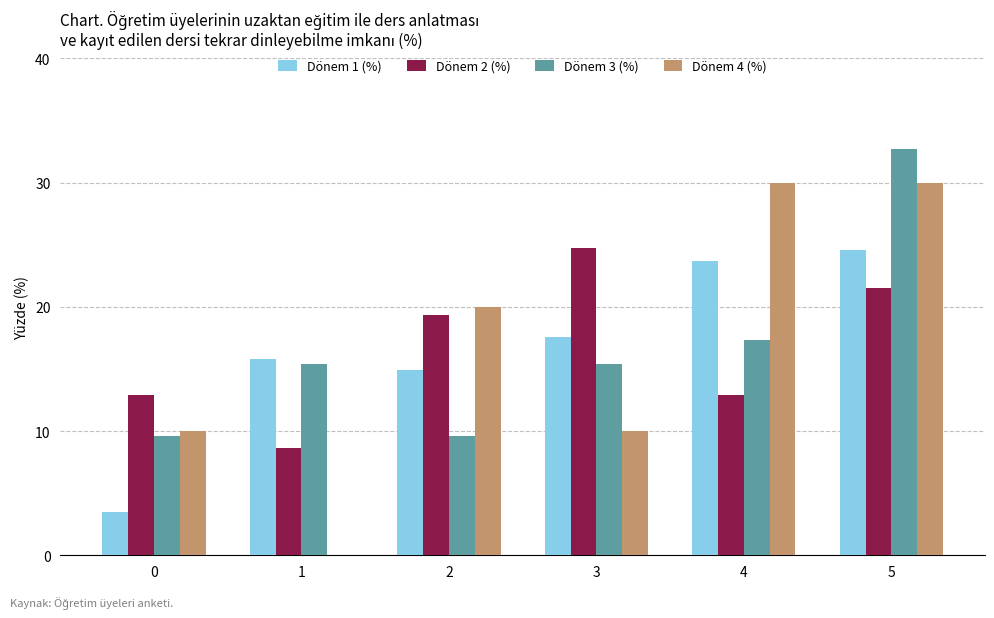

True or false: Dönem 1 (%) has a value of 14.9 at 2.

True